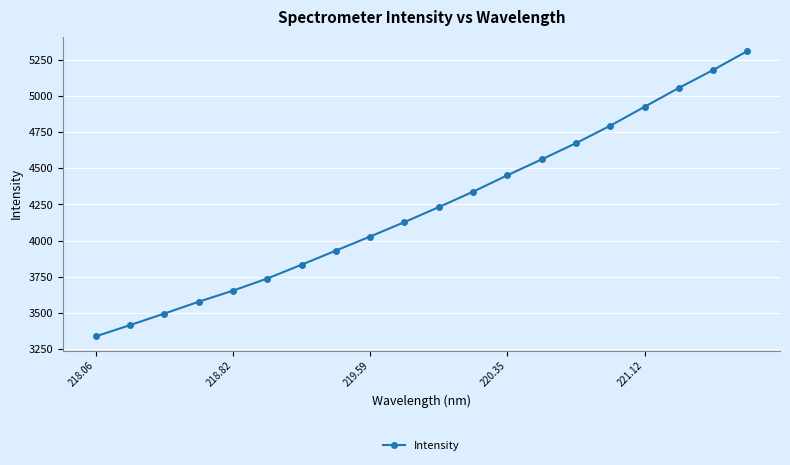

What is the value of the 4th point from the left?

3576.7